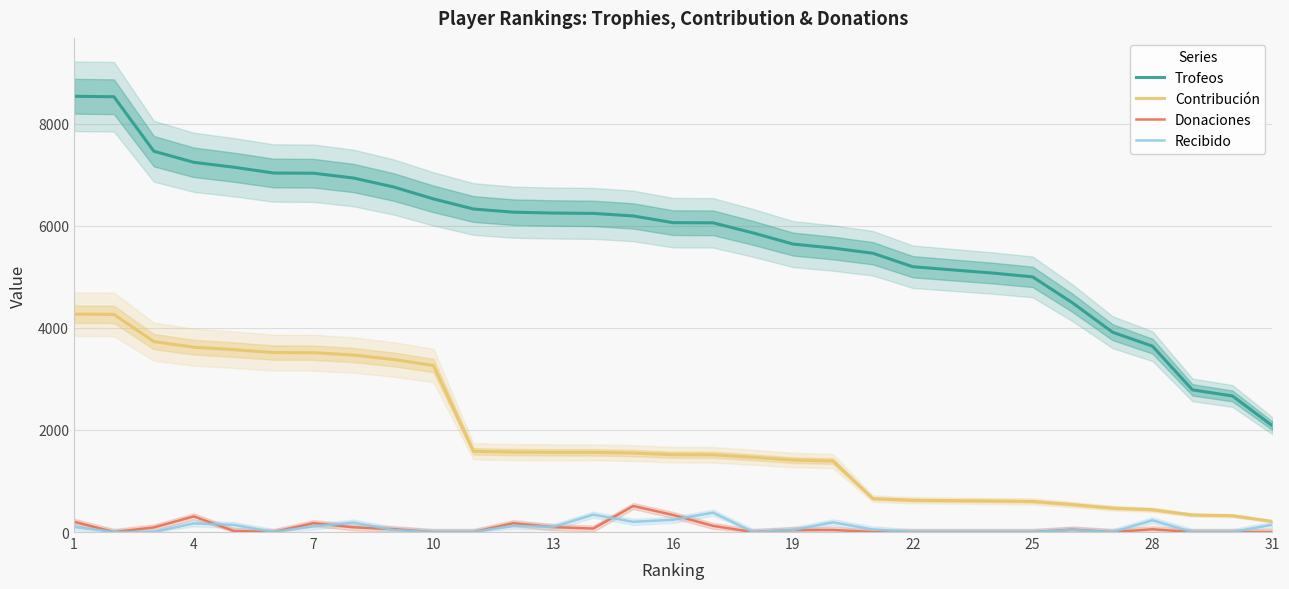

What is the lowest value of the Contribución series?

208